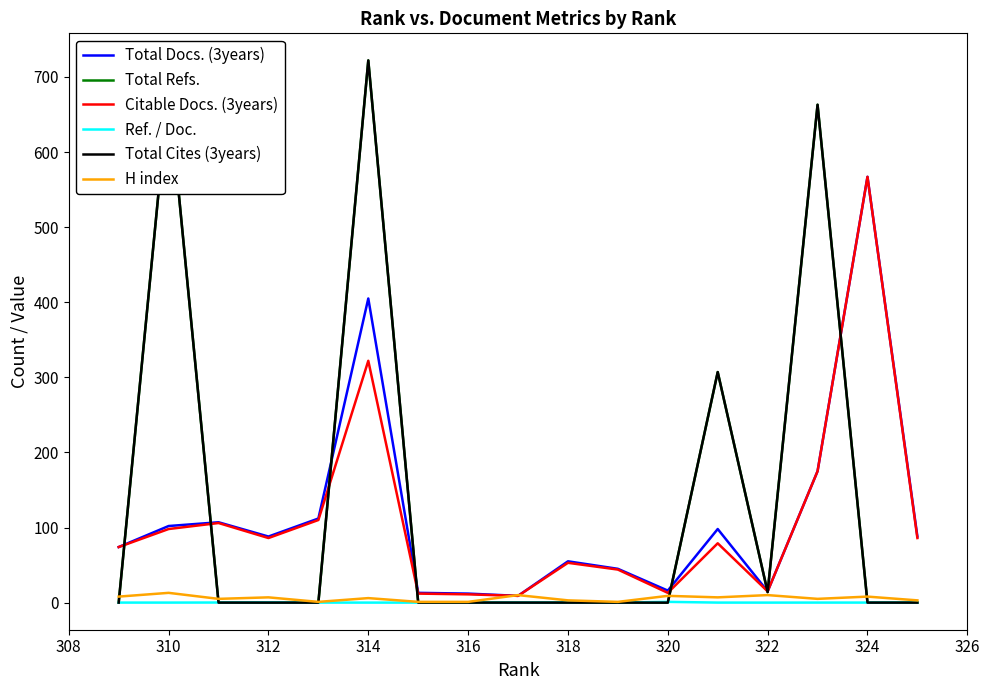

Which series ends up on top after the final intersection of Total Refs. and Citable Docs. (3years)?

Citable Docs. (3years)